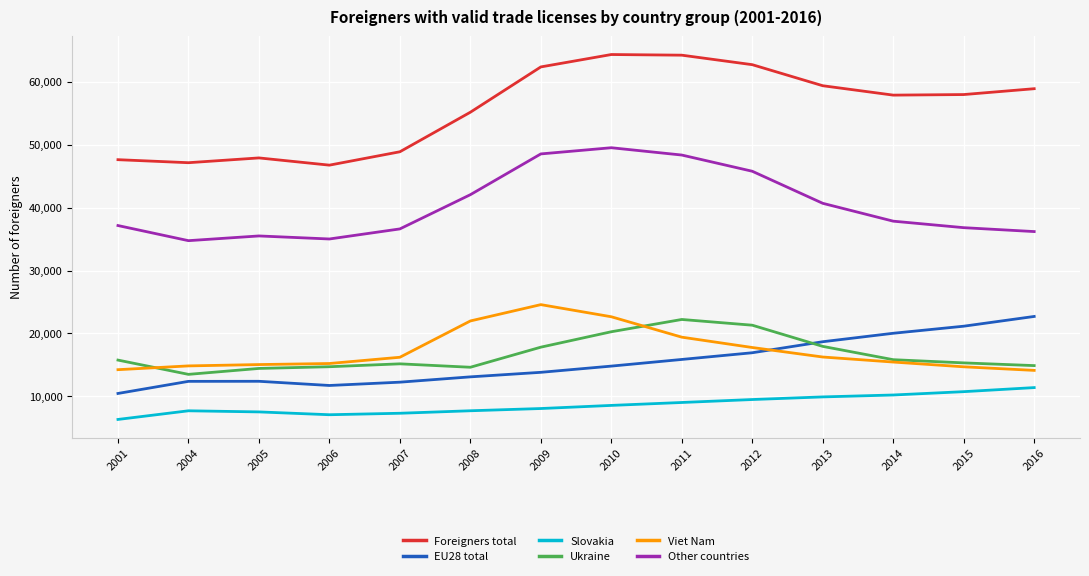

The value of Other countries at 2014 is 37849. True or false?

True